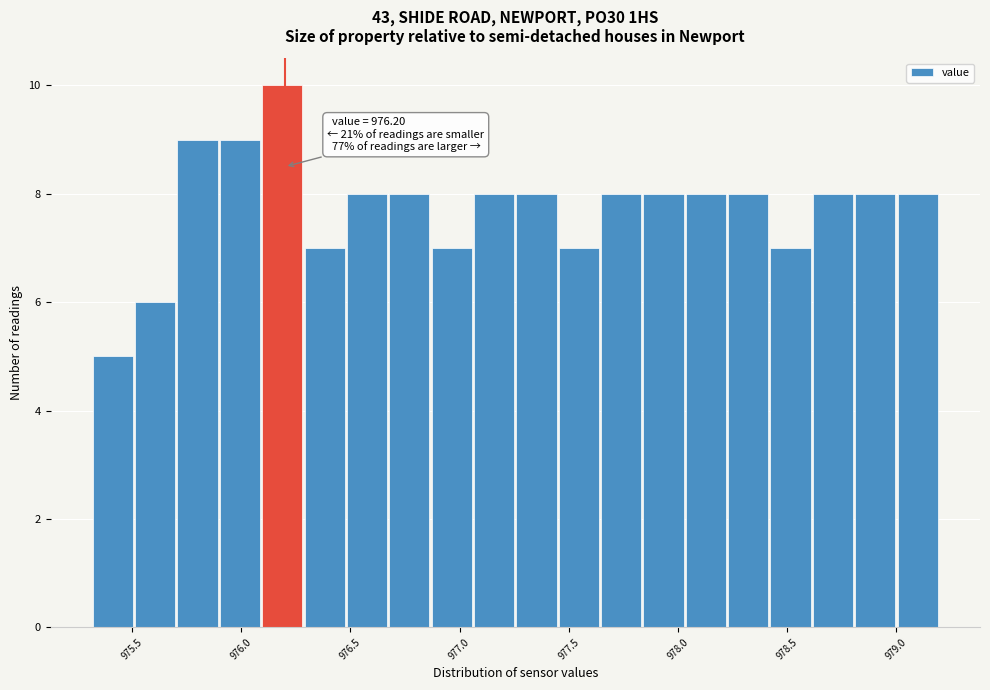

Read against the x-axis, roughly where is the centre of the tallest bar?

976.20